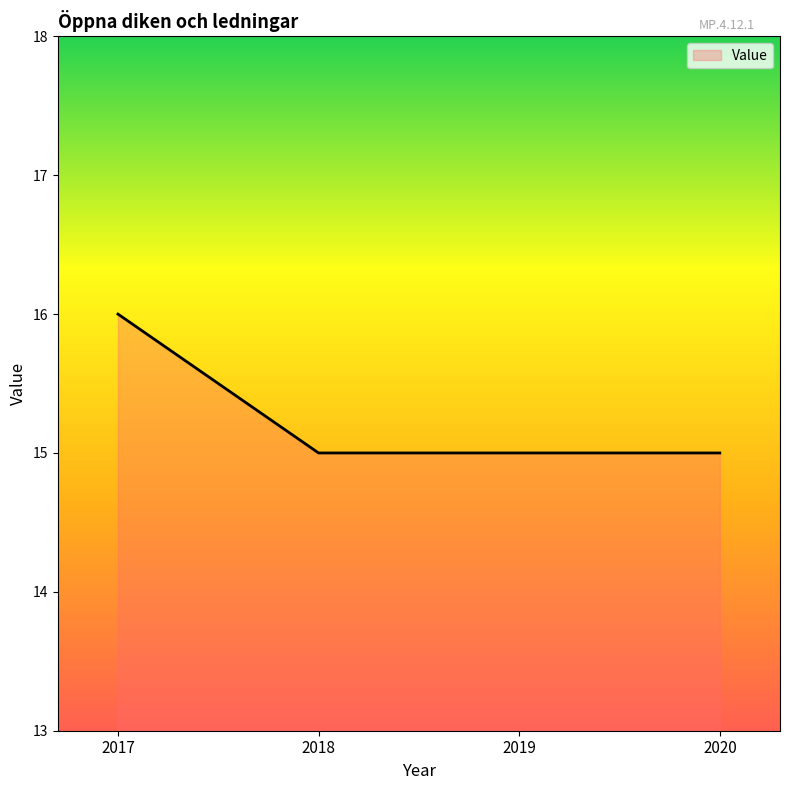

What is the change in value from 2017 to 2019?

-1